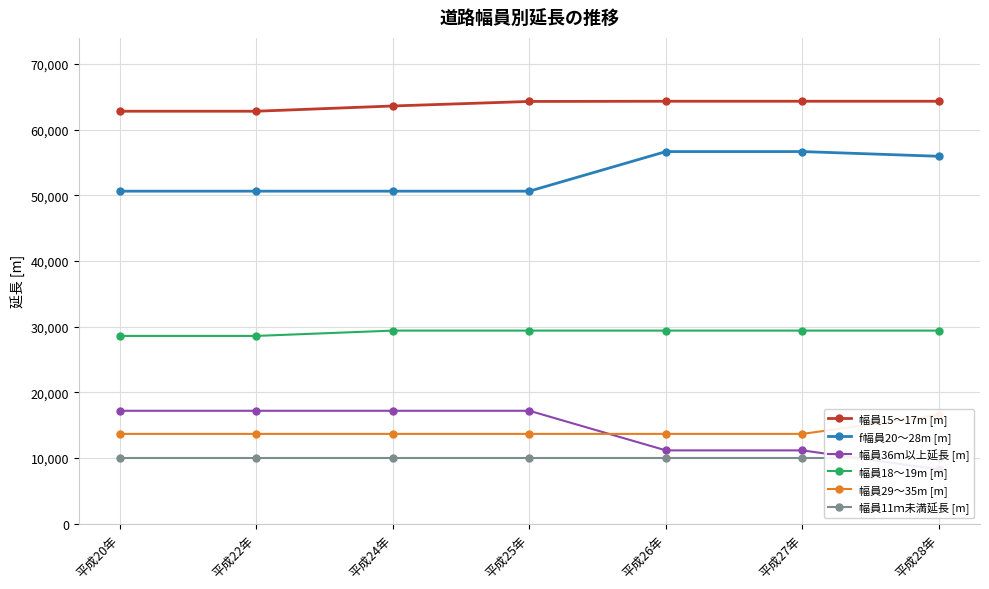

What is the average value of the 幅員29～35m [m] series?

14084